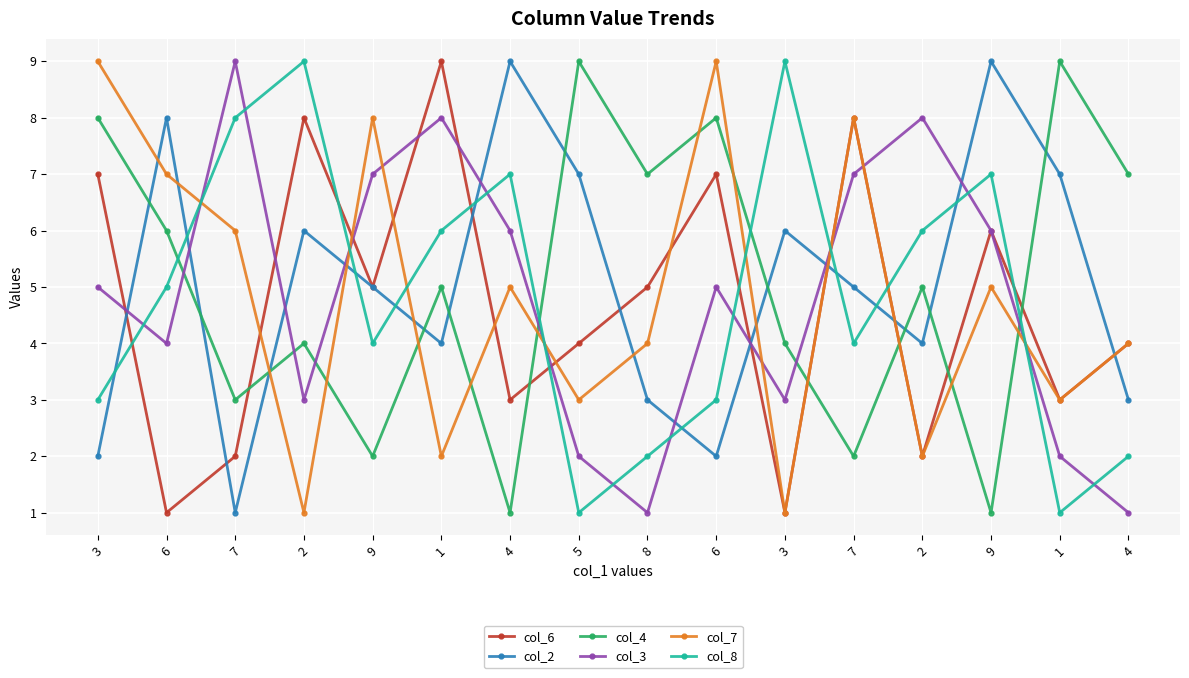

Is the value of col_7 at 8 greater than the value of col_2 at 9?

No